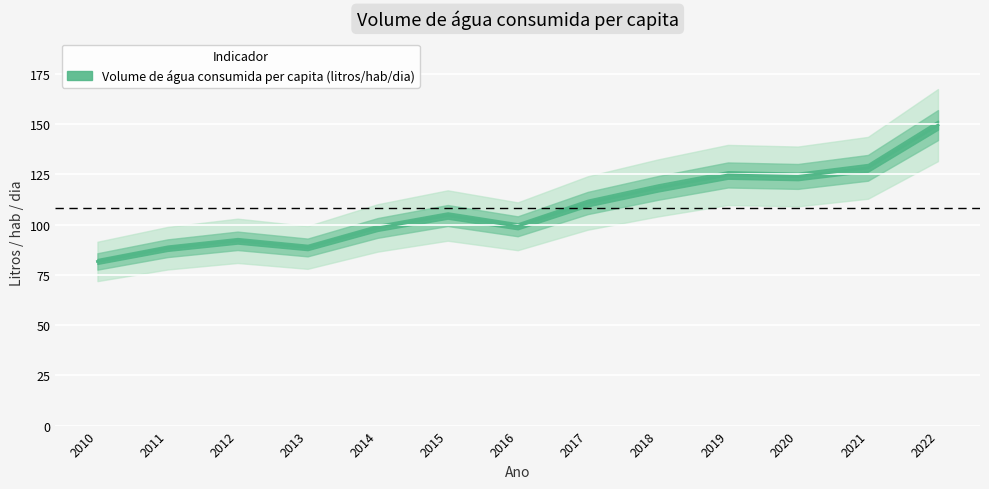

Which label corresponds to the largest value in the chart?

2022